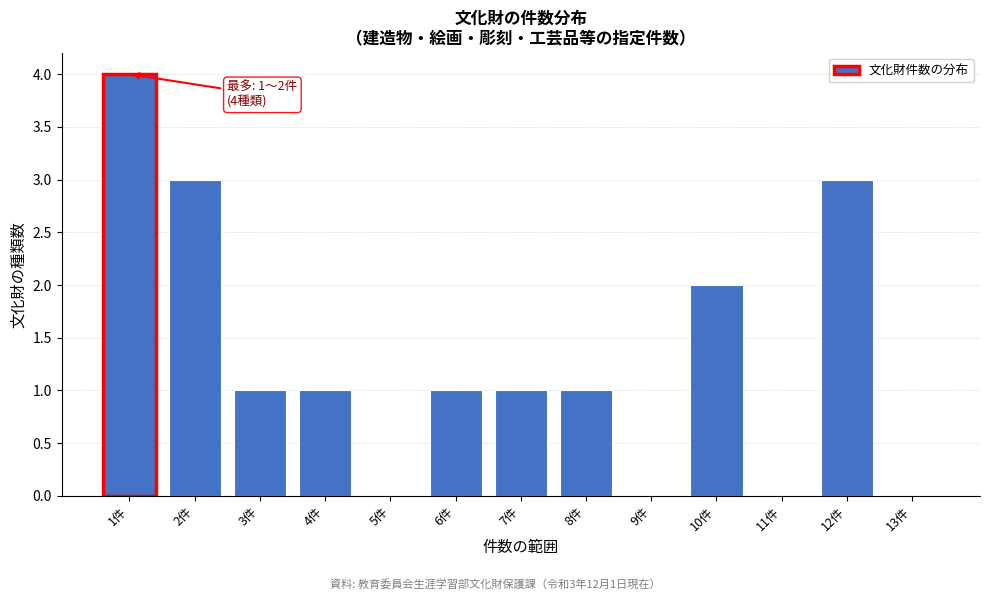

Reading left to right, transcribe all the data shown in this chart.

1件=4	2件=3	3件=1	4件=1	5件=0	6件=1	7件=1	8件=1	9件=0	10件=2	11件=0	12件=3	13件=0